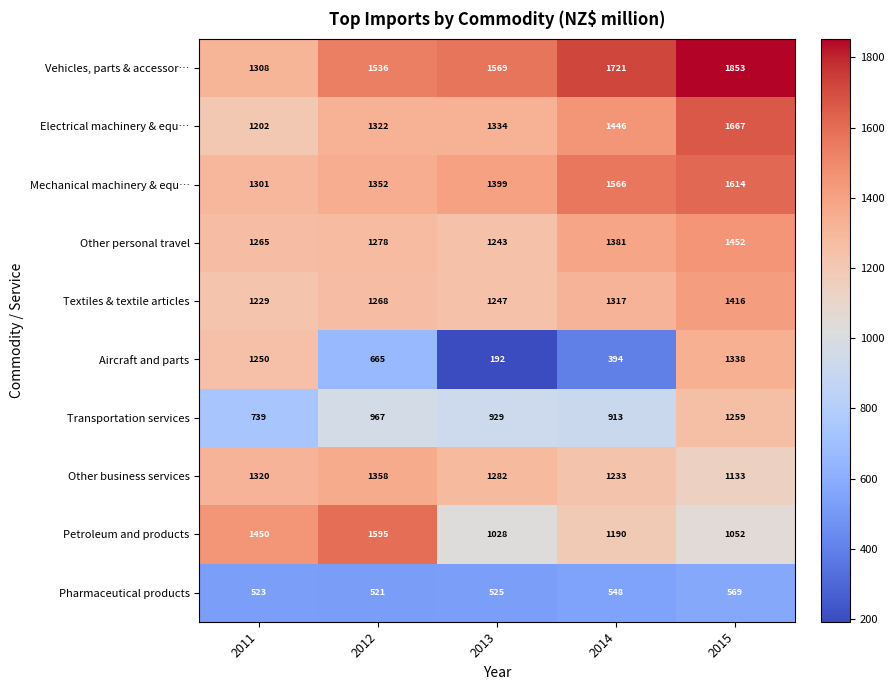

What is the maximum value shown in the chart?

1853